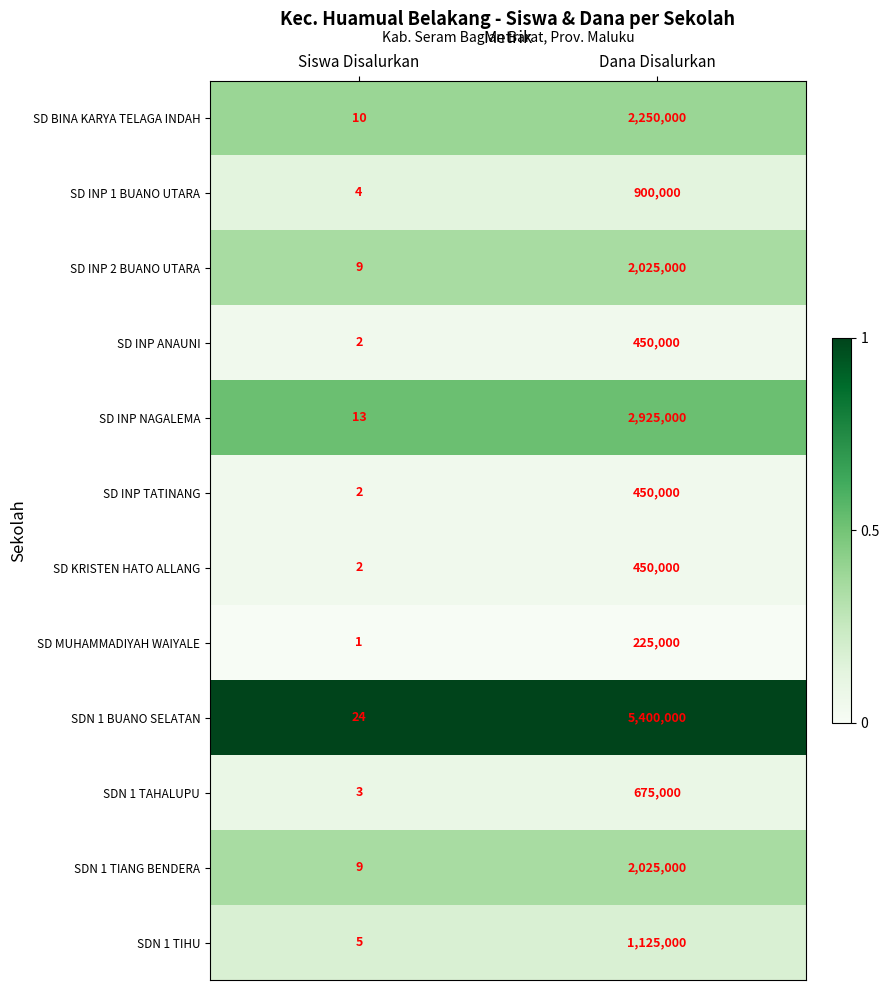

List the labels in order of SDN 1 TIANG BENDERA value, smallest first.

Siswa Disalurkan, Dana Disalurkan